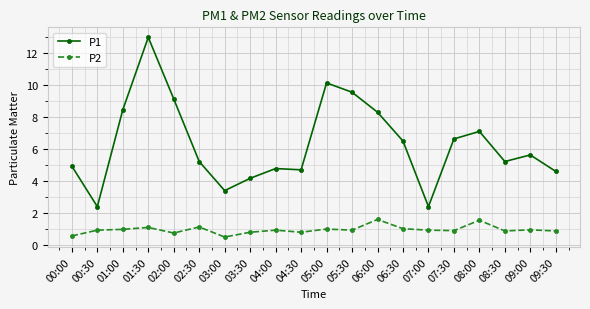

Does the chart display data point markers on the line(s)?

Yes